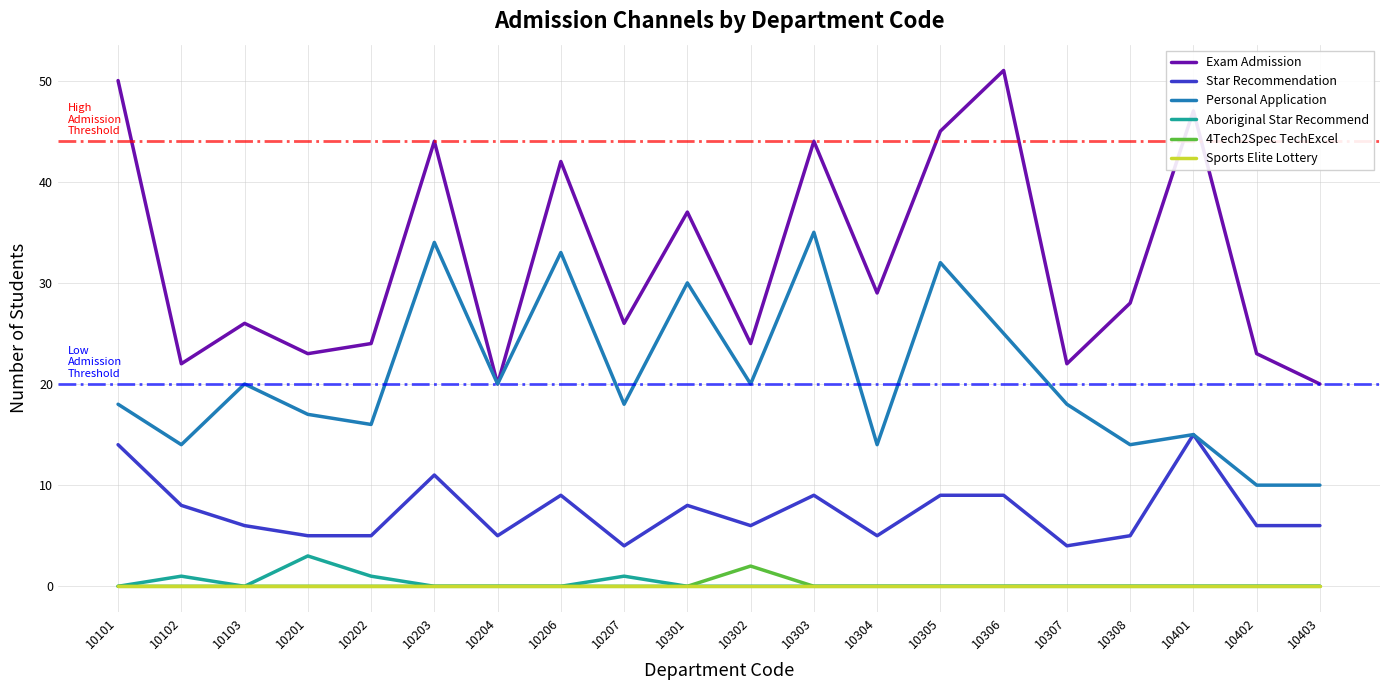

What are all the series names shown in the legend?

Exam Admission, Star Recommendation, Personal Application, Aboriginal Star Recommend, 4Tech2Spec TechExcel, Sports Elite Lottery